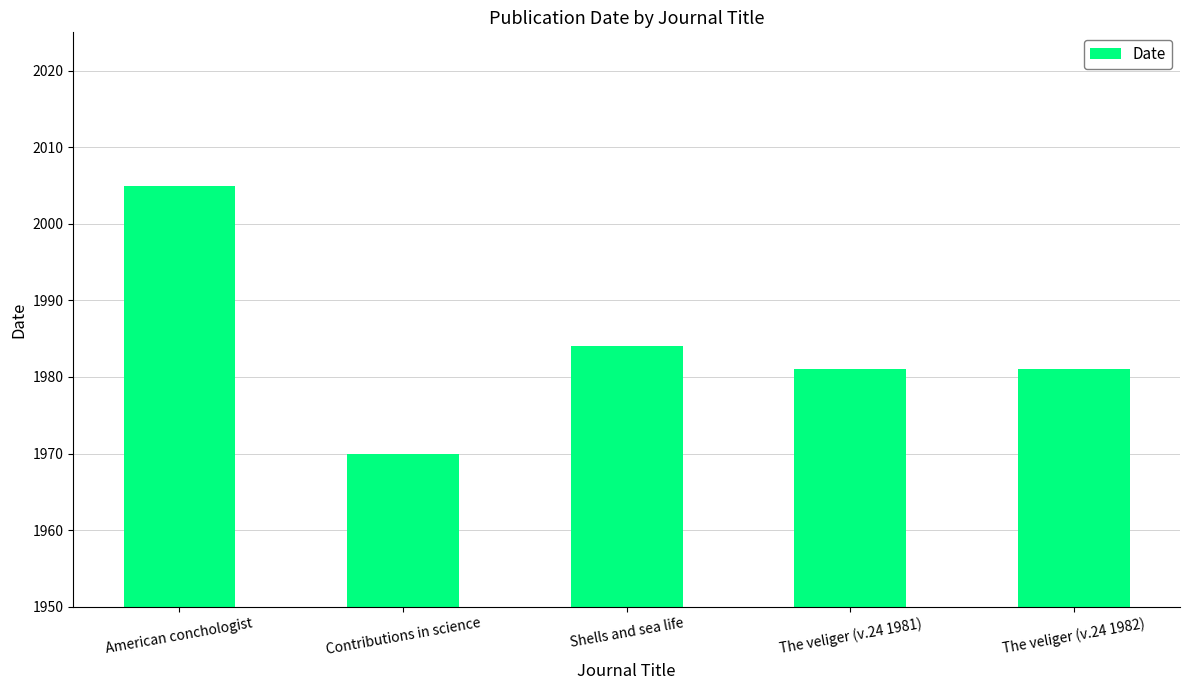

What is the value of the 1st bar from the left?

2005